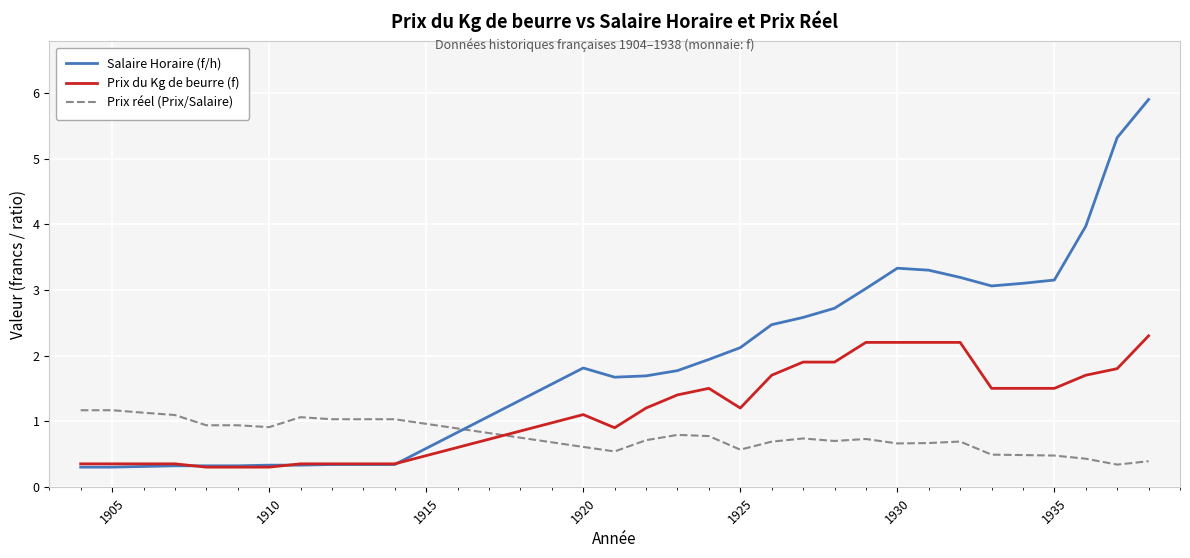

How many categories are shown in the chart?

30